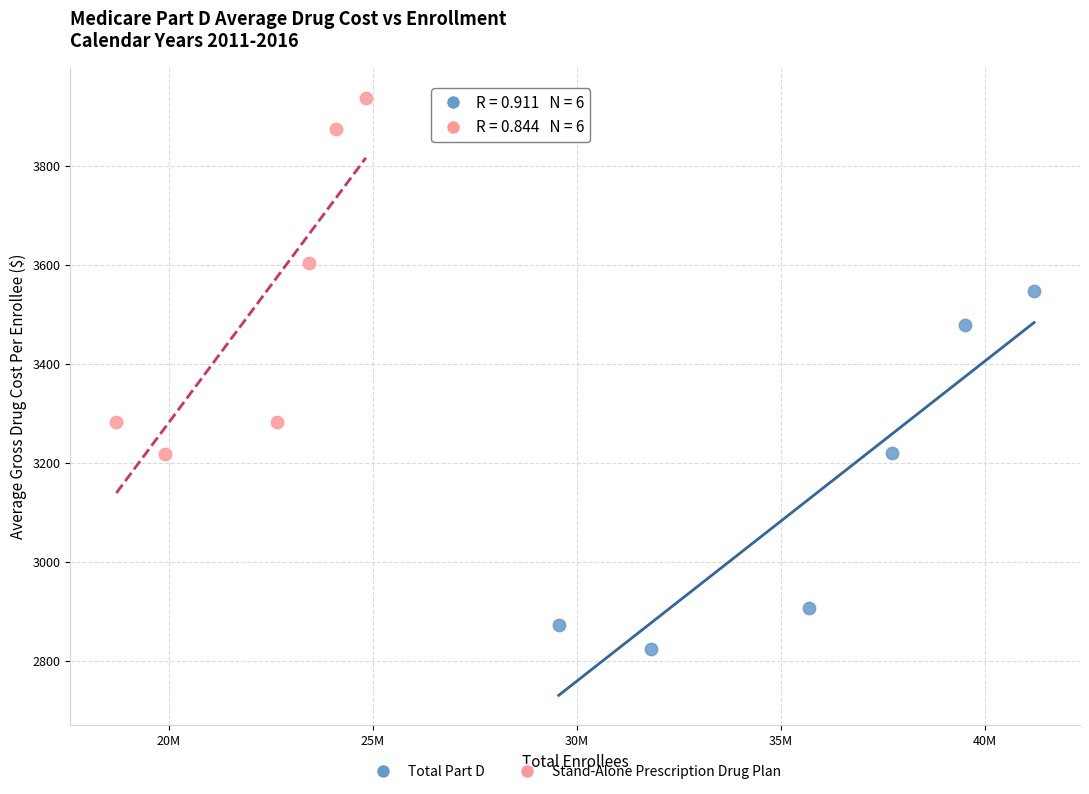

Which series contains the highest Y value?

Stand-Alone Prescription Drug Plan